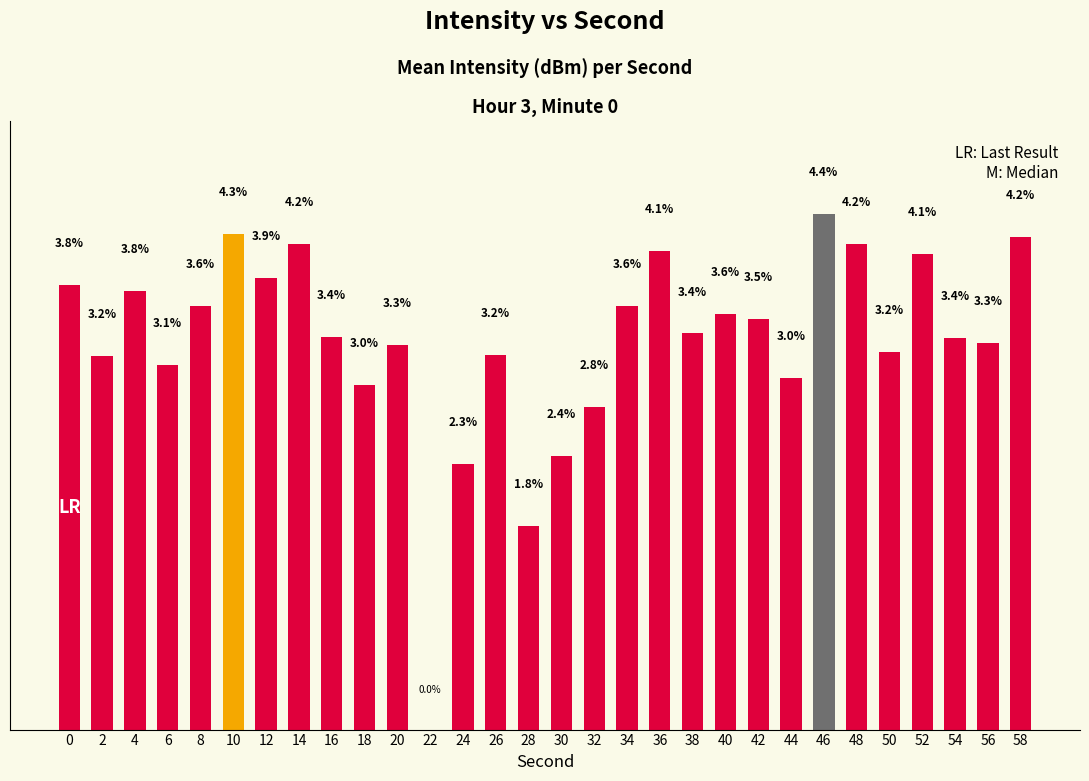

Are the bars horizontal?

No